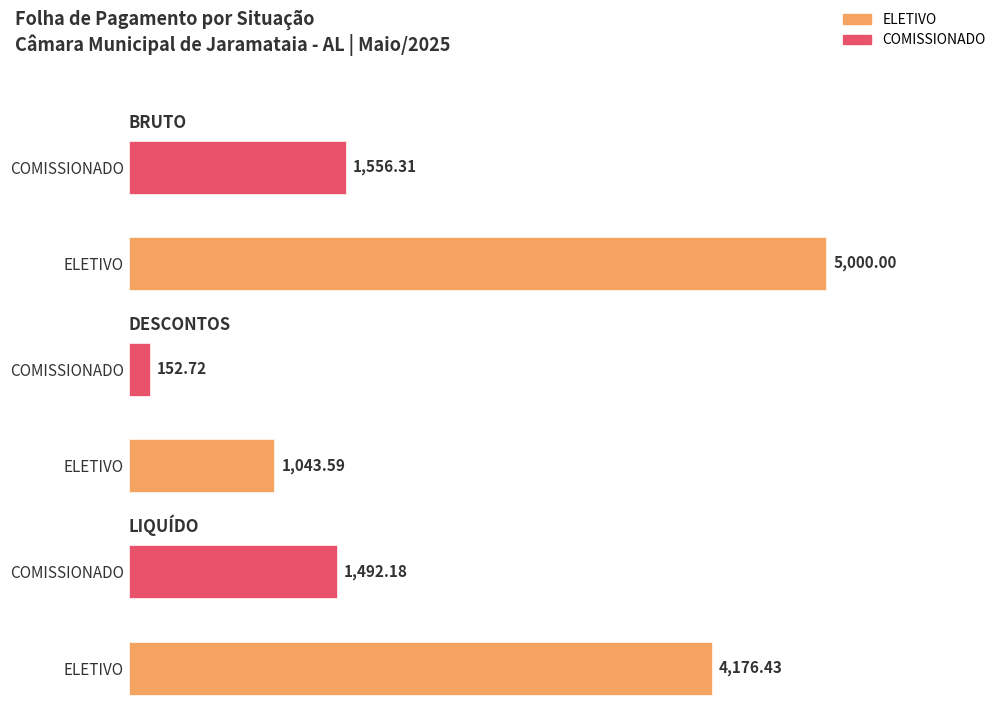

Are the bars grouped side by side (vs. stacked)?

Yes